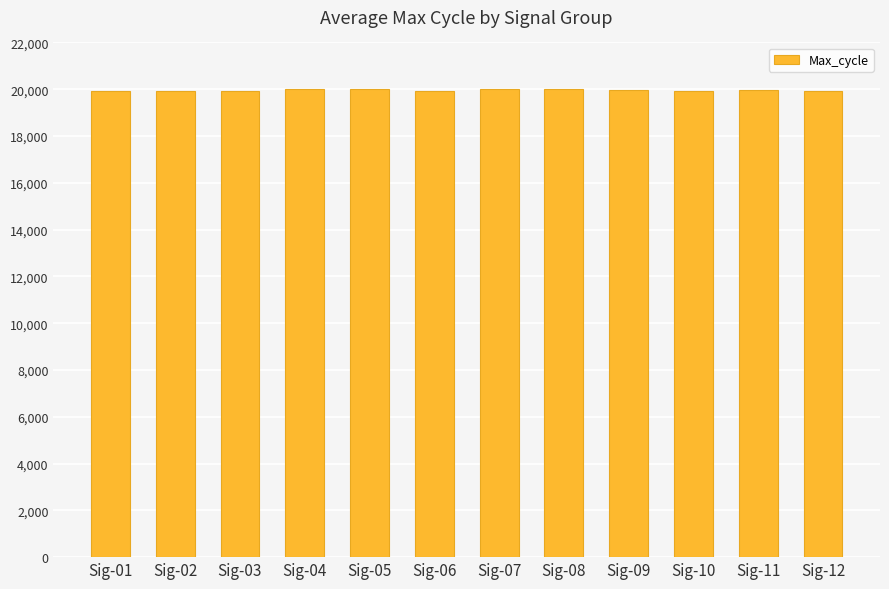

What is the minimum value shown in the chart?

19906